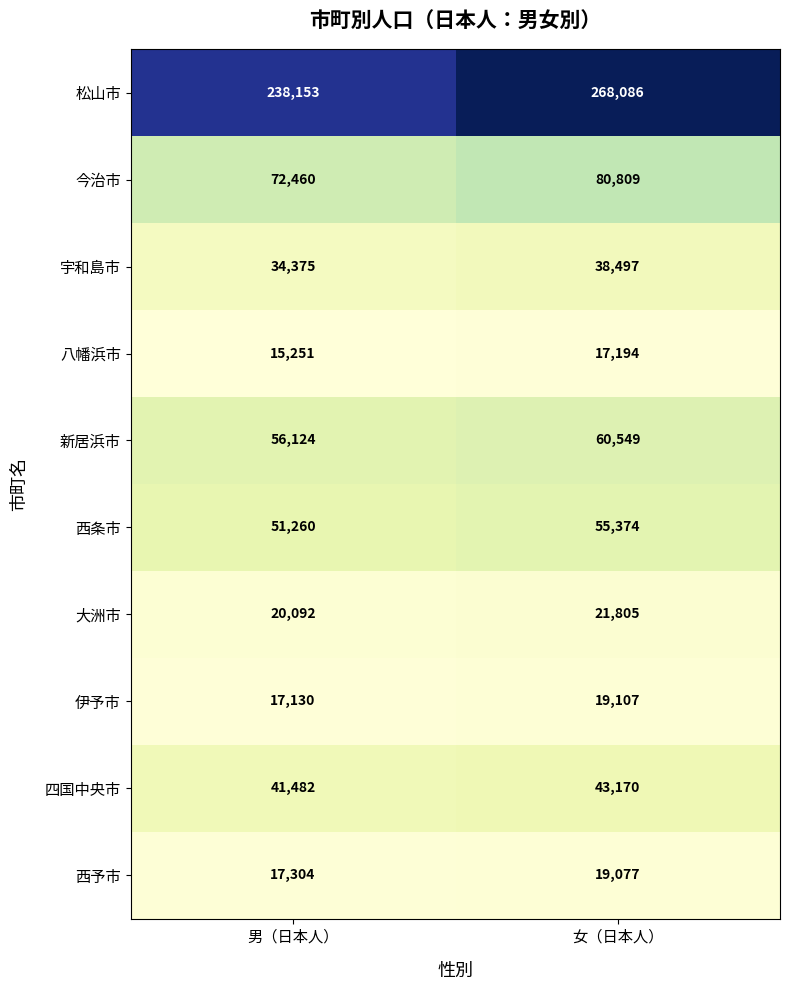

Reading left to right, what are all the values shown in this chart?

松山市: 男（日本人）=238153	女（日本人）=268086
今治市: 男（日本人）=72460	女（日本人）=80809
宇和島市: 男（日本人）=34375	女（日本人）=38497
八幡浜市: 男（日本人）=15251	女（日本人）=17194
新居浜市: 男（日本人）=56124	女（日本人）=60549
西条市: 男（日本人）=51260	女（日本人）=55374
大洲市: 男（日本人）=20092	女（日本人）=21805
伊予市: 男（日本人）=17130	女（日本人）=19107
四国中央市: 男（日本人）=41482	女（日本人）=43170
西予市: 男（日本人）=17304	女（日本人）=19077